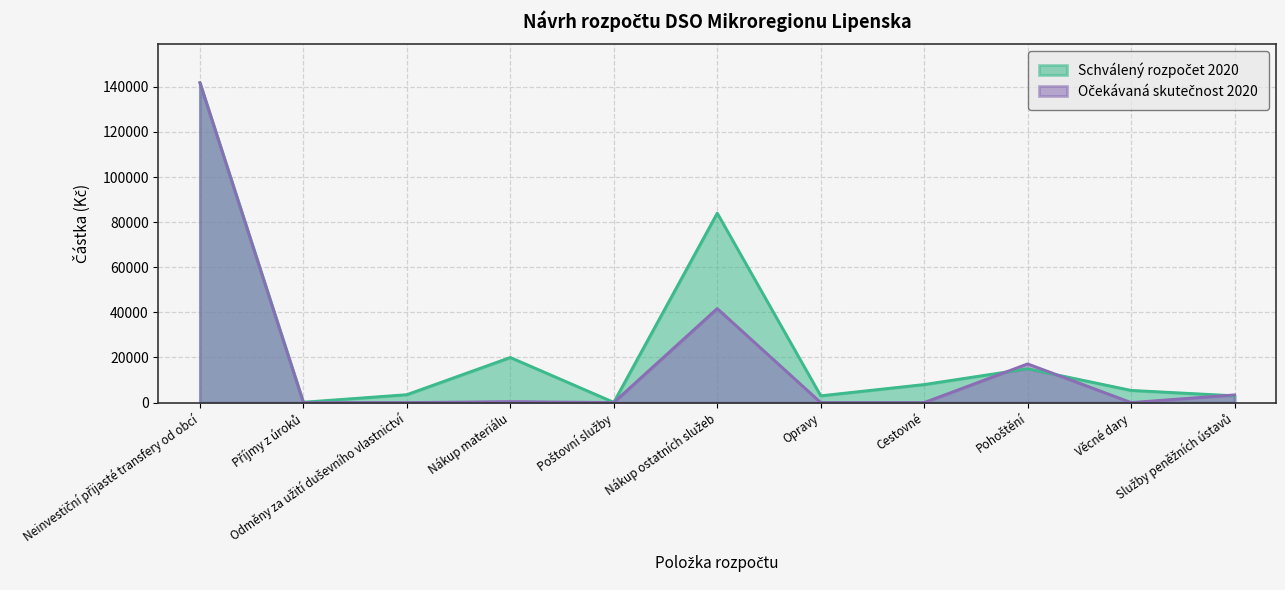

How many interior local valleys does the Očekávaná skutečnost 2020 series have?

3